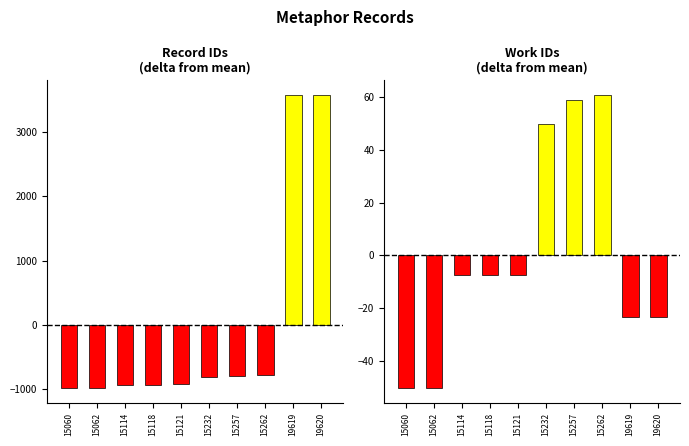

What is the smallest value displayed?

-986.5